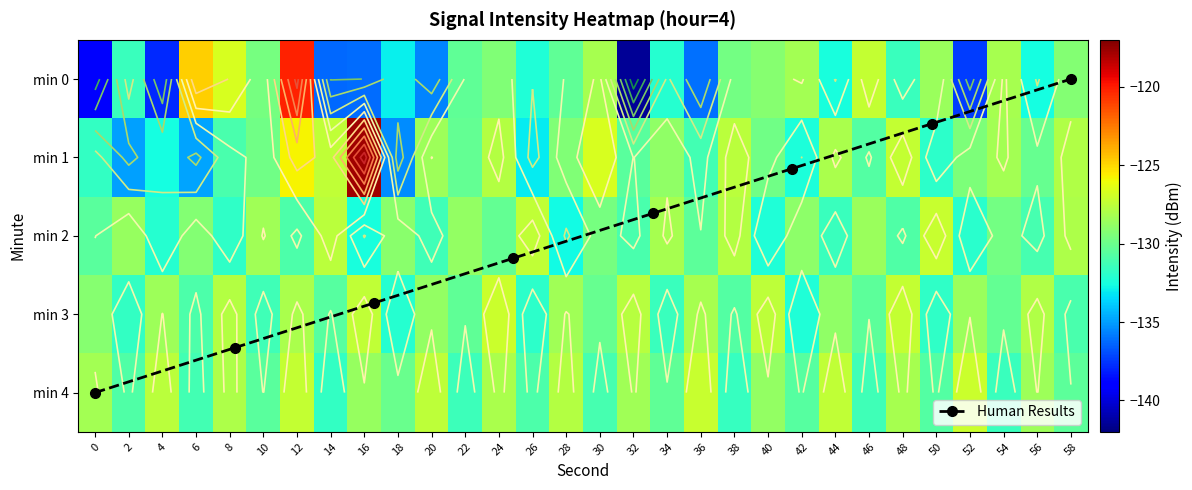

Is it true that 3 equals -59.6 at 34?

False